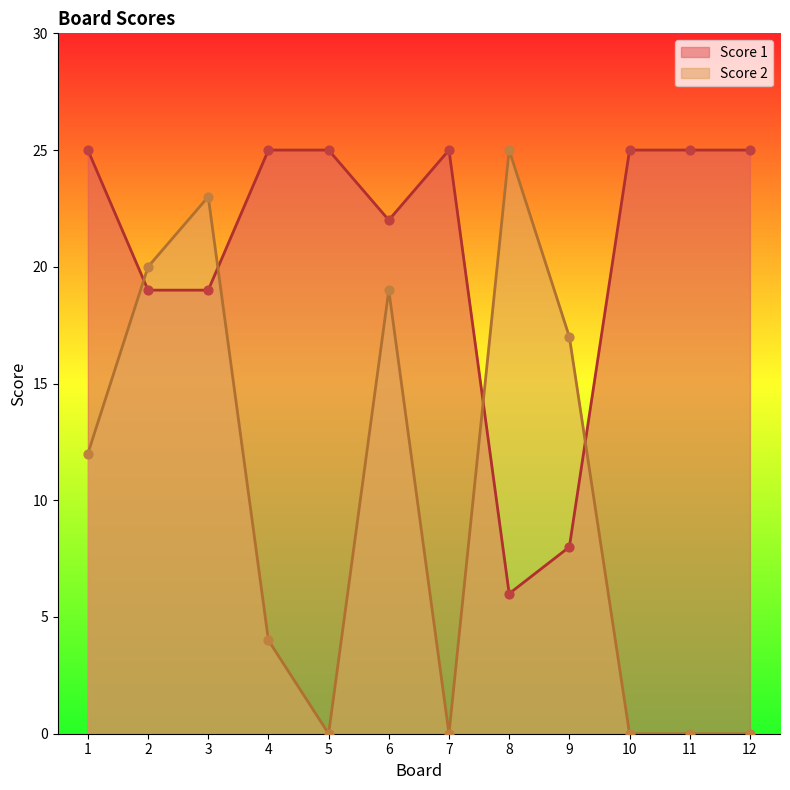

Which series contains the highest Y value?

Score 1